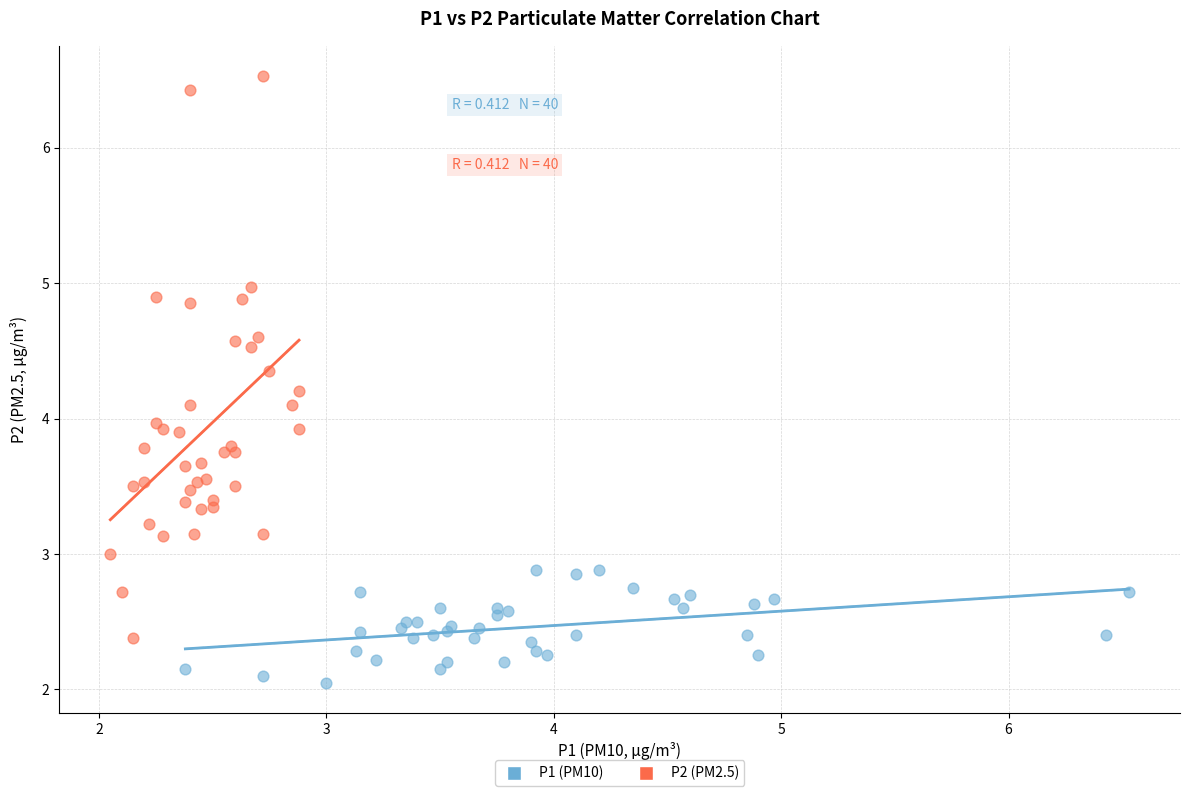

Which series contains the highest Y value?

P2 (PM2.5)